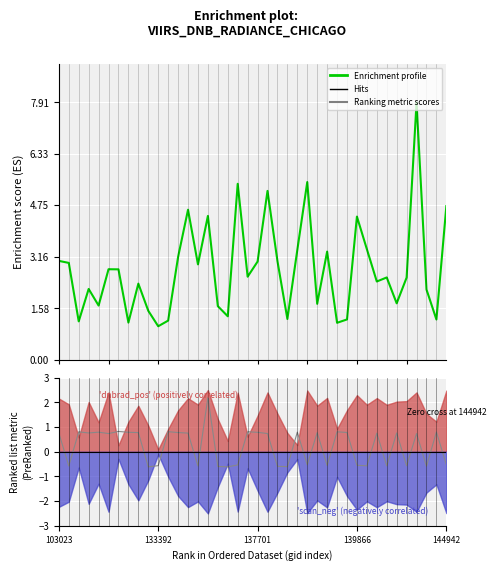

The dnbrad series shows 0.6 at 26. True or false?

False